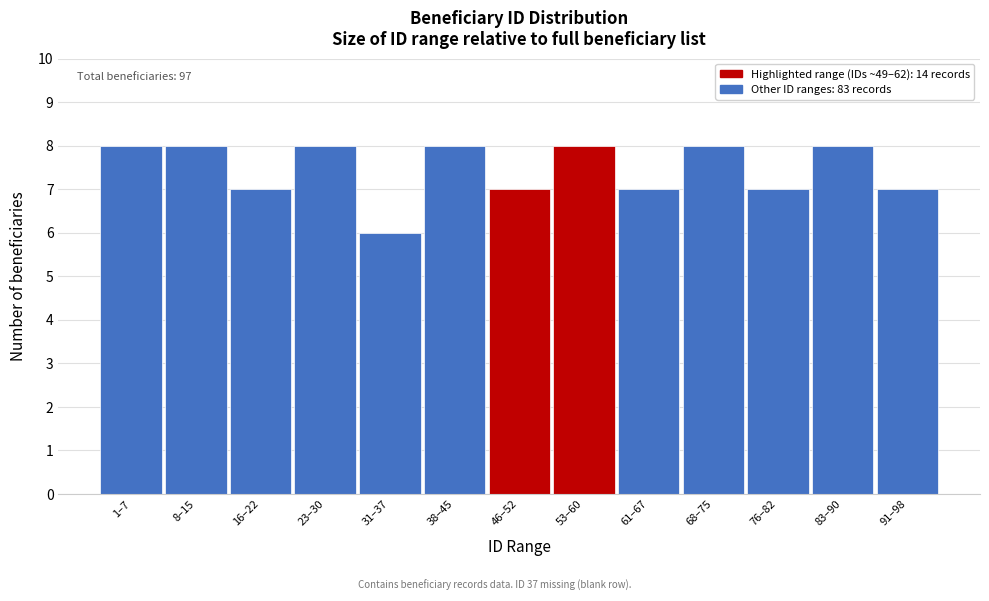

Reading left to right, extract all data points from this chart.

1–7=8	8–15=8	16–22=7	23–30=8	31–37=6	38–45=8	46–52=7	53–60=8	61–67=7	68–75=8	76–82=7	83–90=8	91–98=7